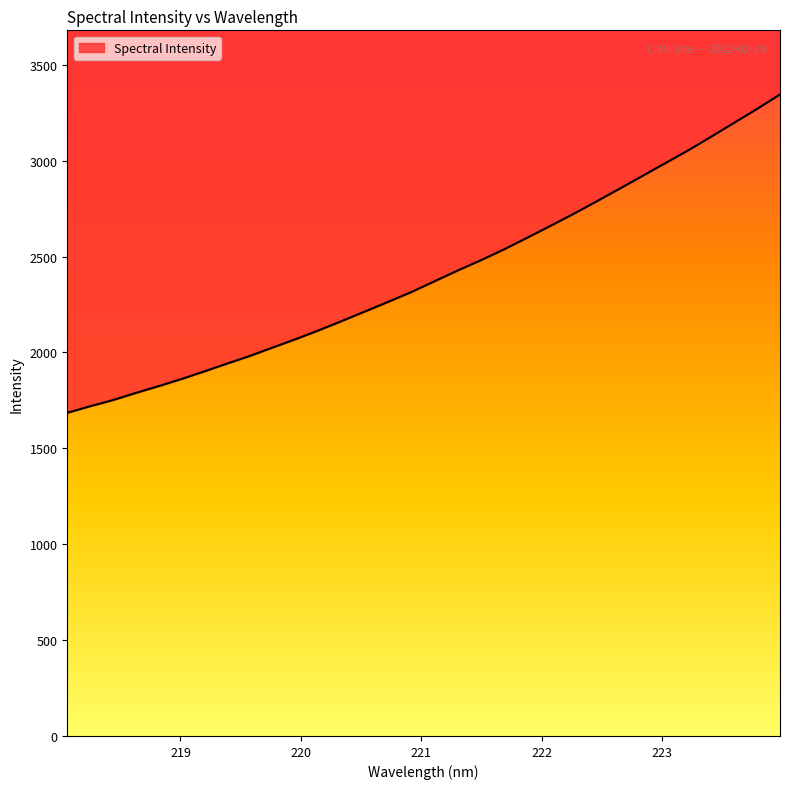

Which label corresponds to the largest value in the chart?

223.9802